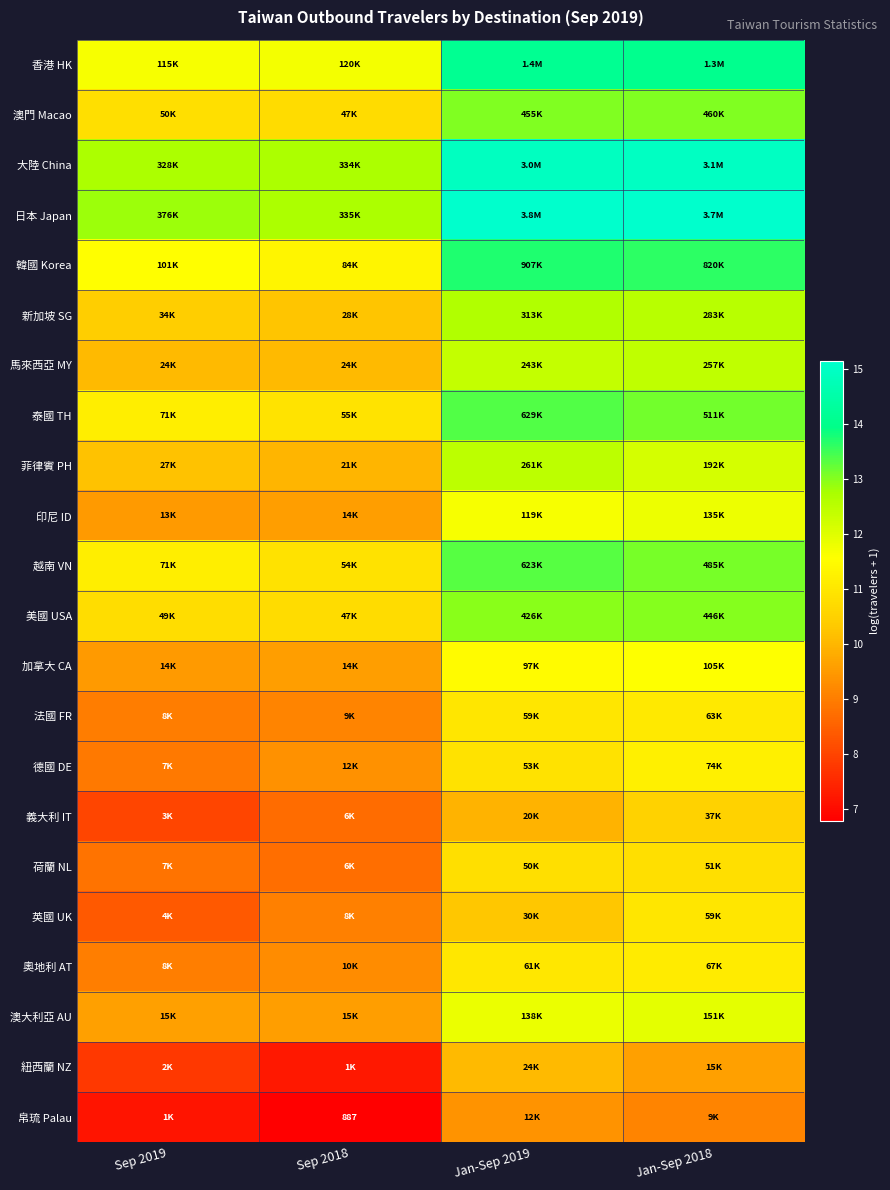

The 英國 UK series shows 11.0 at Jan-Sep 2018. True or false?

True